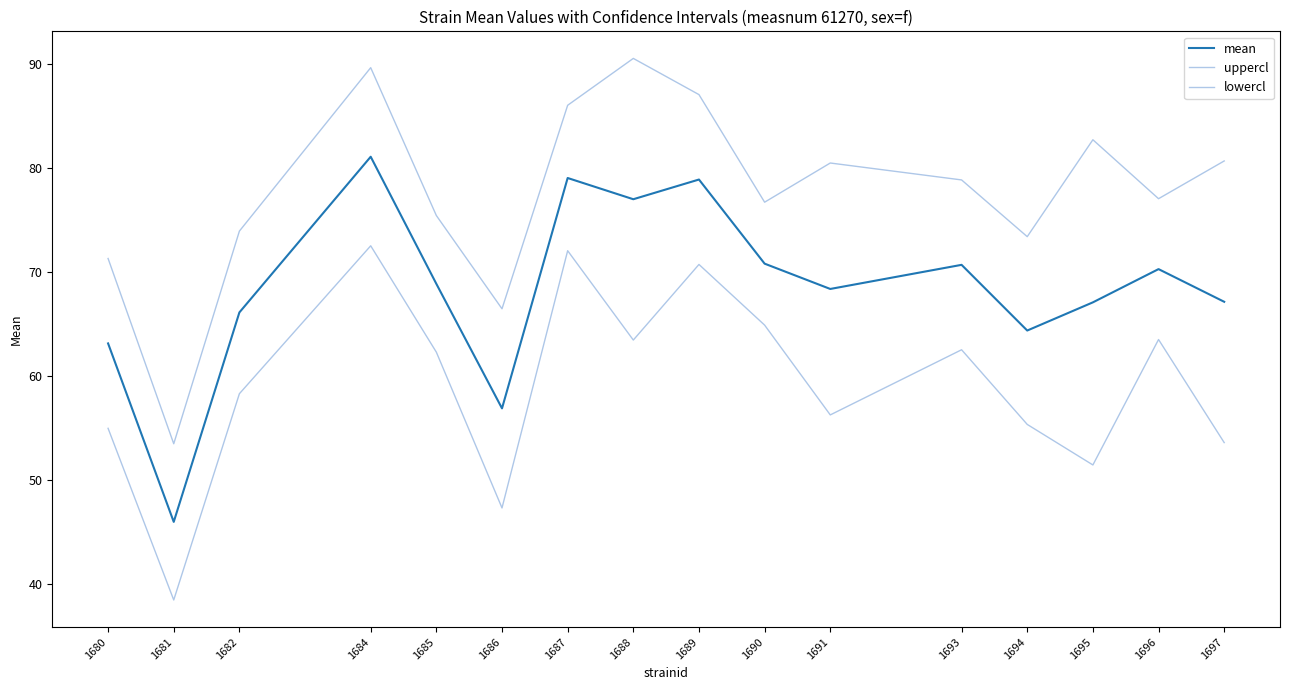

Does the chart display data point markers on the line(s)?

No